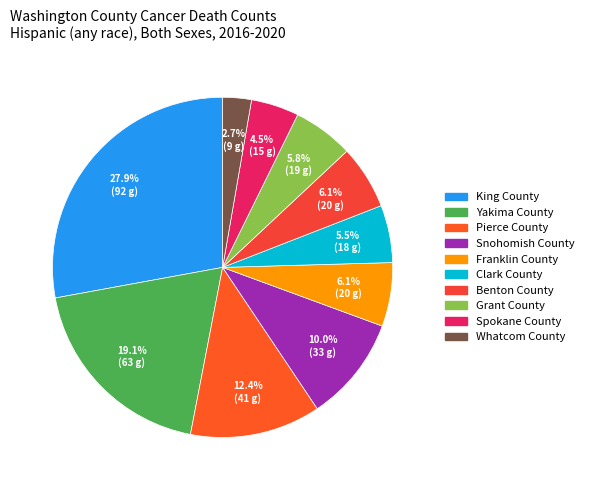

To the nearest percent, what is the combined percentage of Clark County and Snohomish County?

15%